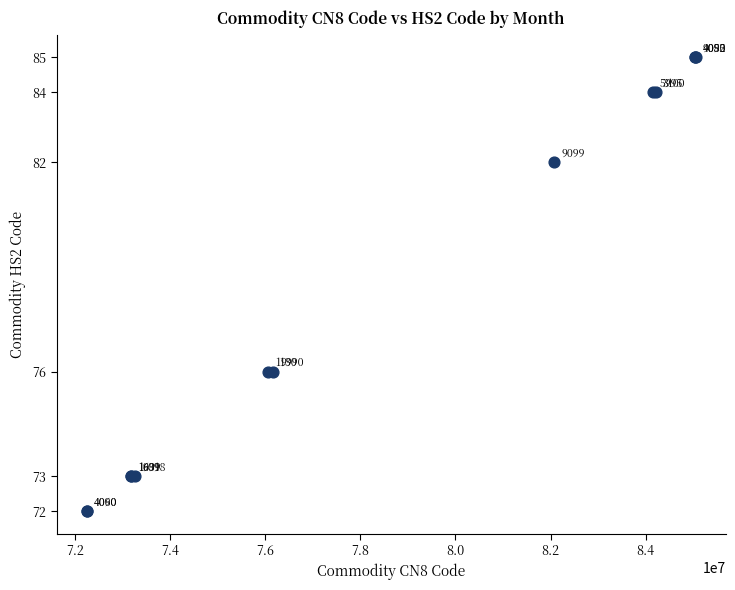

What Y value in the scatter plot is closest to 78?

76